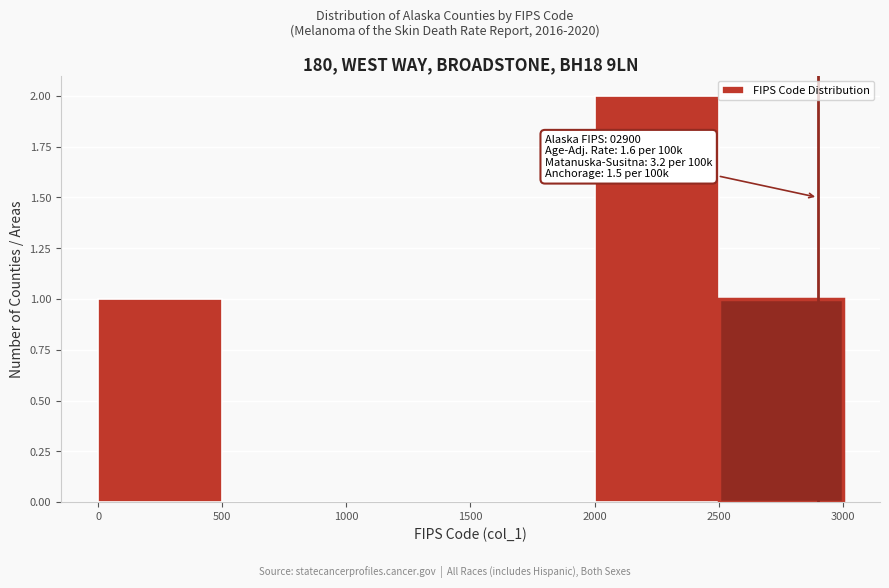

Over which range of the x-axis is the bar tallest?

2000 to 2500